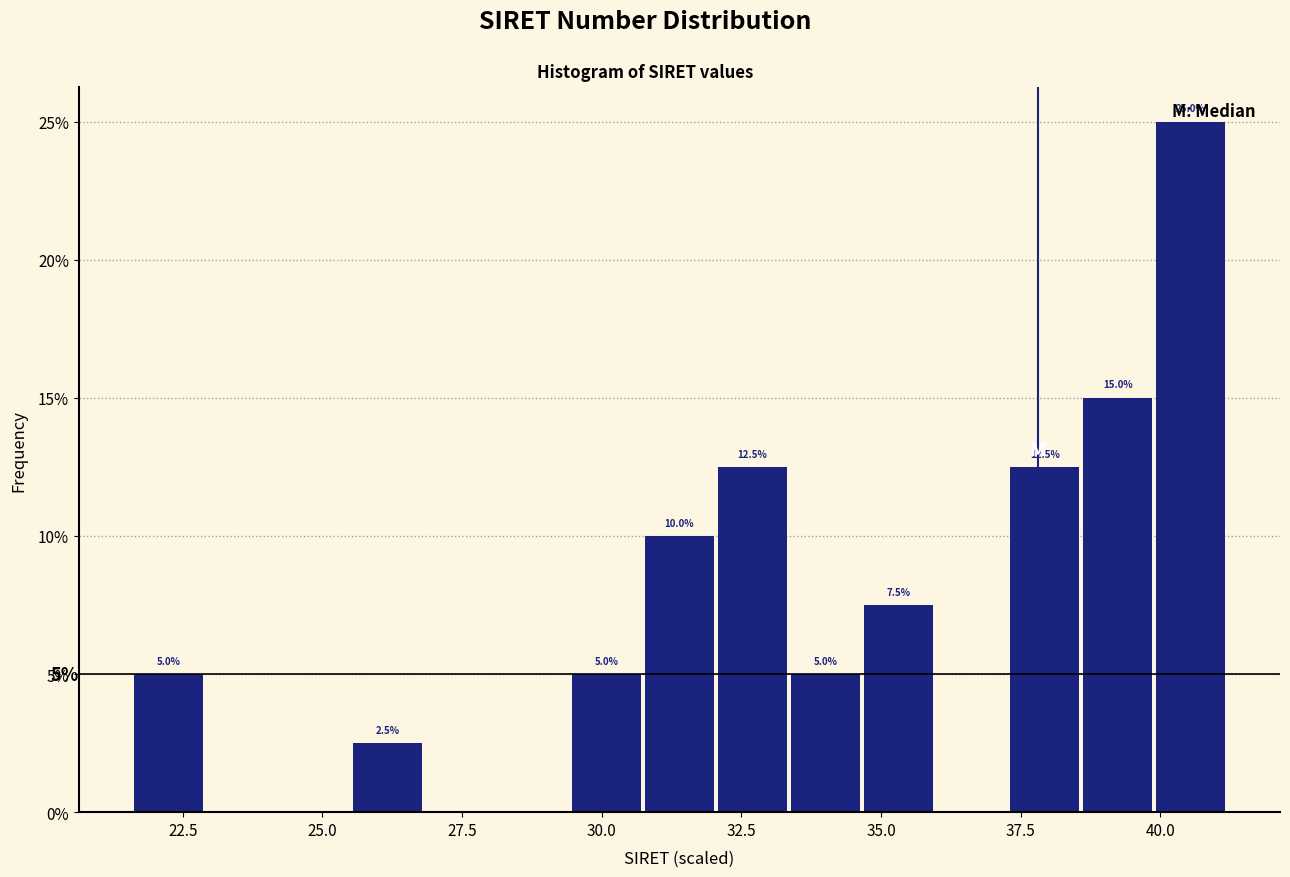

Read against the x-axis, roughly where is the centre of the tallest bar?

40.5